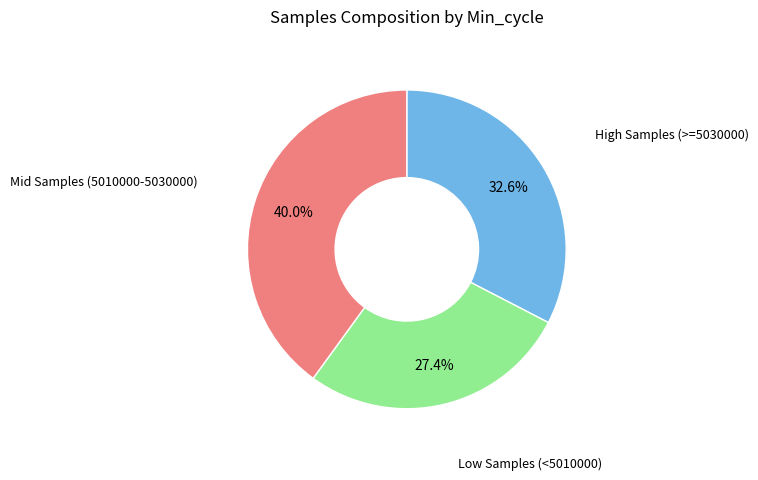

How many segments does this pie chart have?

3